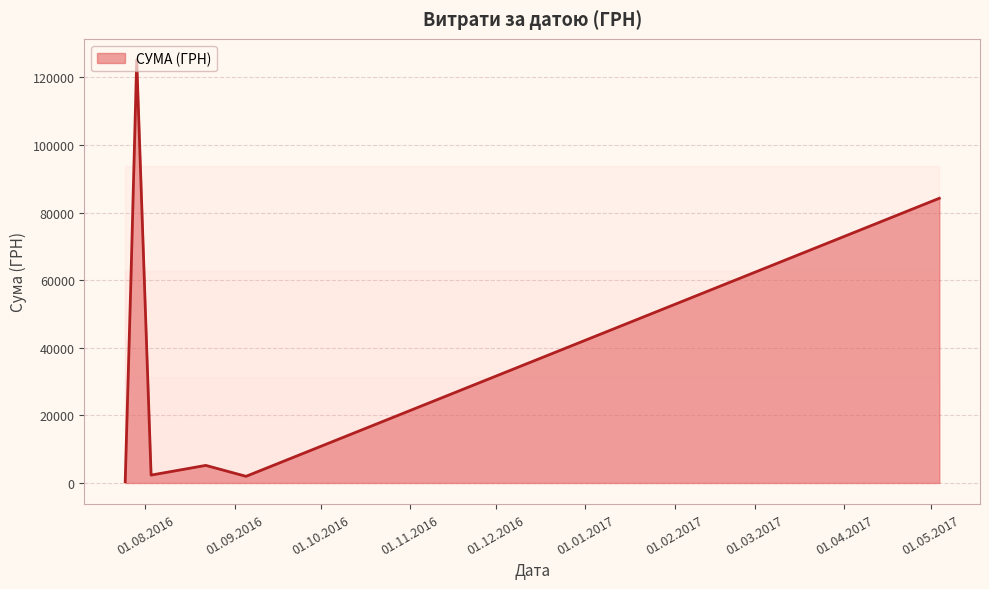

What is the difference between the maximum and second lowest values?

123196.6